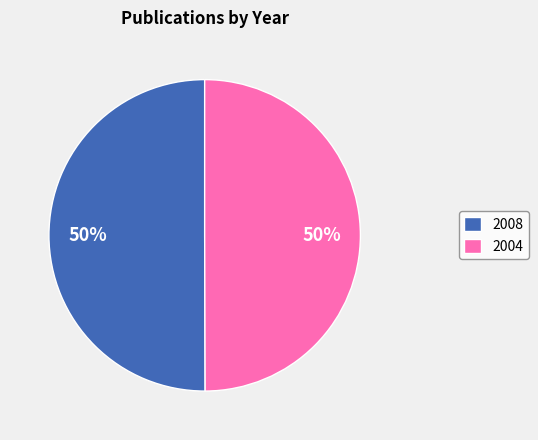

What percentage is the 2004 slice, to the nearest percent?

50%